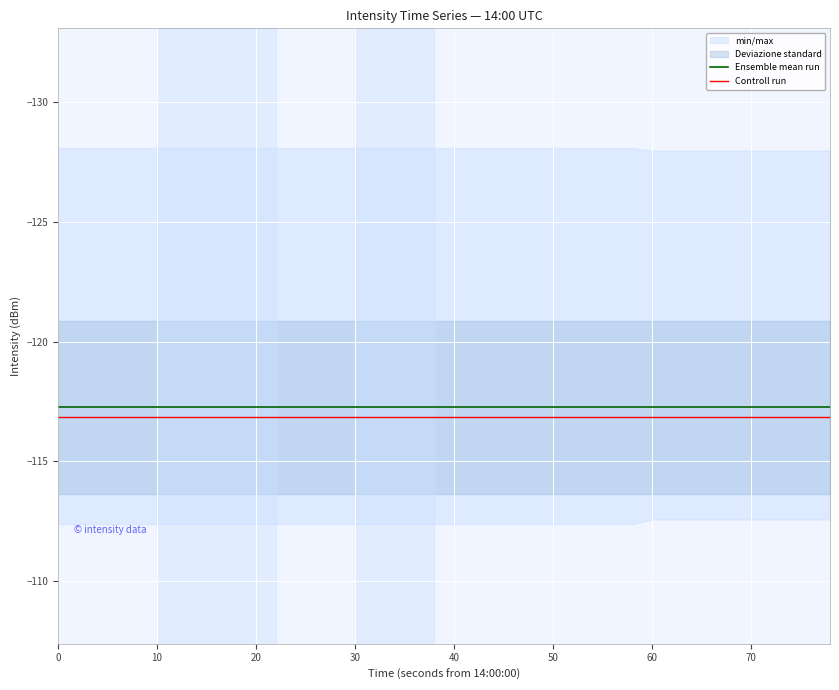

True or false: Controll run and Ensemble mean run cross at least once.

False